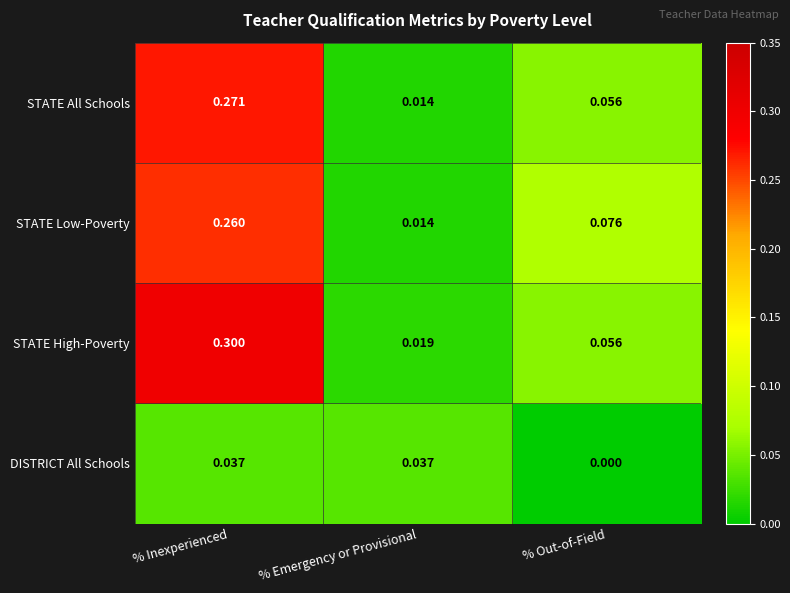

Where is STATE High-Poverty nearest to the value 0?

% Emergency or Provisional